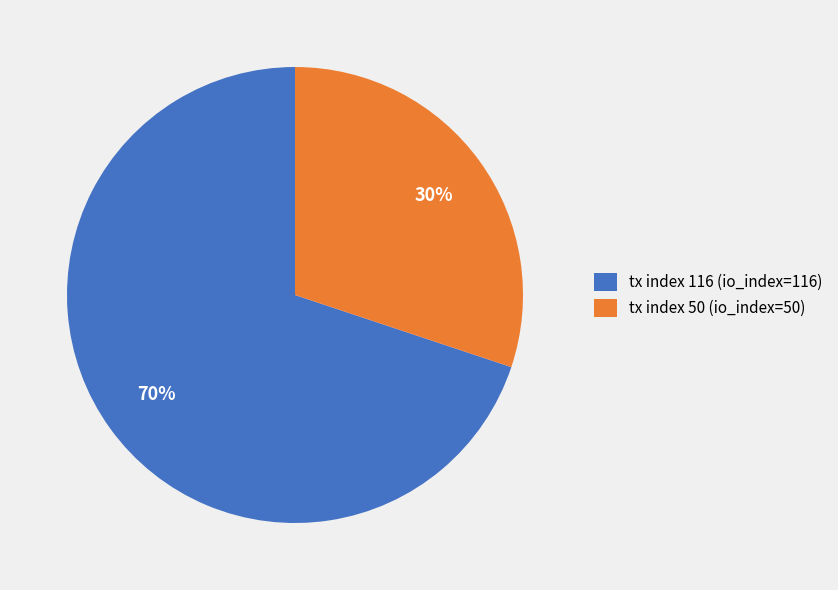

Which slice is the smallest?

tx index 50